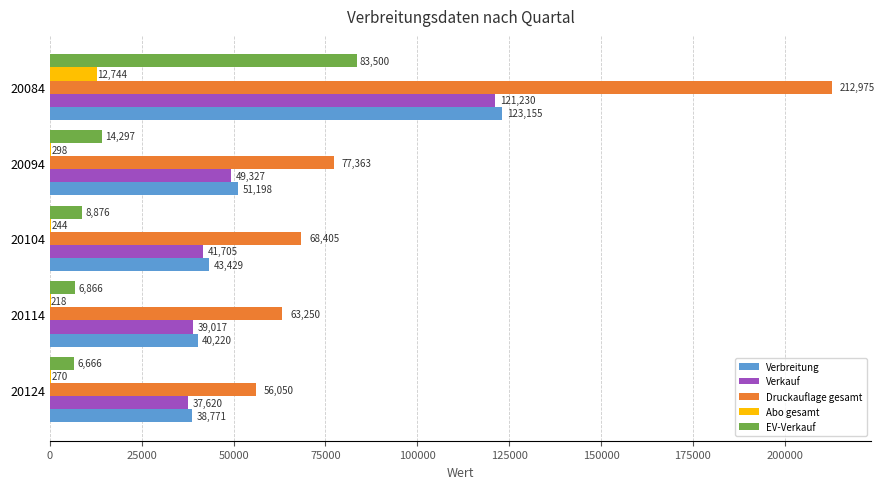

Is it true that Verkauf equals 59517 at 20104?

False